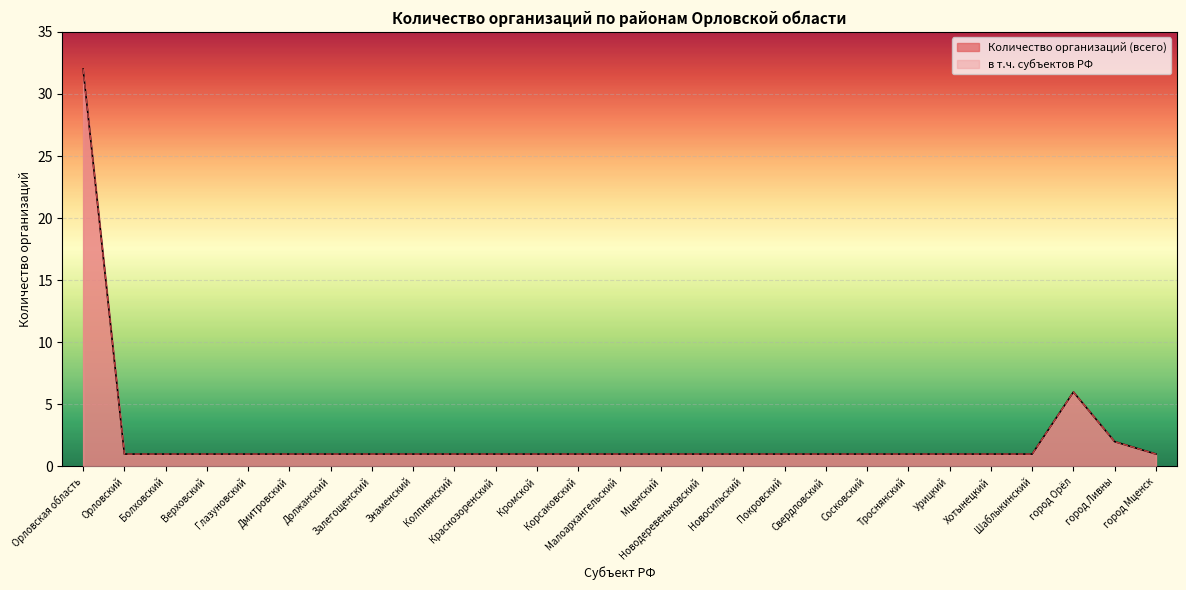

Reading left to right, transcribe all the data shown in this chart.

Количество организаций (всего): Орловская область=32	Орловский=1	Болховский=1	Верховский=1	Глазуновский=1	Дмитровский=1	Должанский=1	Залегощенский=1	Знаменский=1	Колпнянский=1	Краснозоренский=1	Кромской=1	Корсаковский=1	Малоархангельский=1	Мценский=1	Новодеревеньковский=1	Новосильский=1	Покровский=1	Свердловский=1	Сосковский=1	Троснянский=1	Урицкий=1	Хотынецкий=1	Шаблыкинский=1	город Орёл=6	город Ливны=2	город Мценск=1
в т.ч. субъектов РФ: Орловская область=32	Орловский=1	Болховский=1	Верховский=1	Глазуновский=1	Дмитровский=1	Должанский=1	Залегощенский=1	Знаменский=1	Колпнянский=1	Краснозоренский=1	Кромской=1	Корсаковский=1	Малоархангельский=1	Мценский=1	Новодеревеньковский=1	Новосильский=1	Покровский=1	Свердловский=1	Сосковский=1	Троснянский=1	Урицкий=1	Хотынецкий=1	Шаблыкинский=1	город Орёл=6	город Ливны=2	город Мценск=1